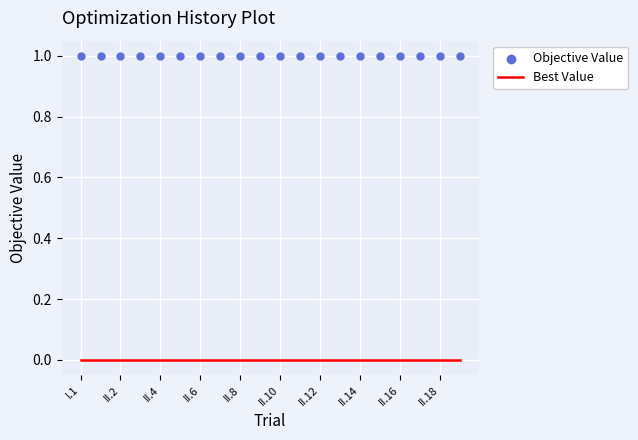

What is the total value across all series at 11?

1